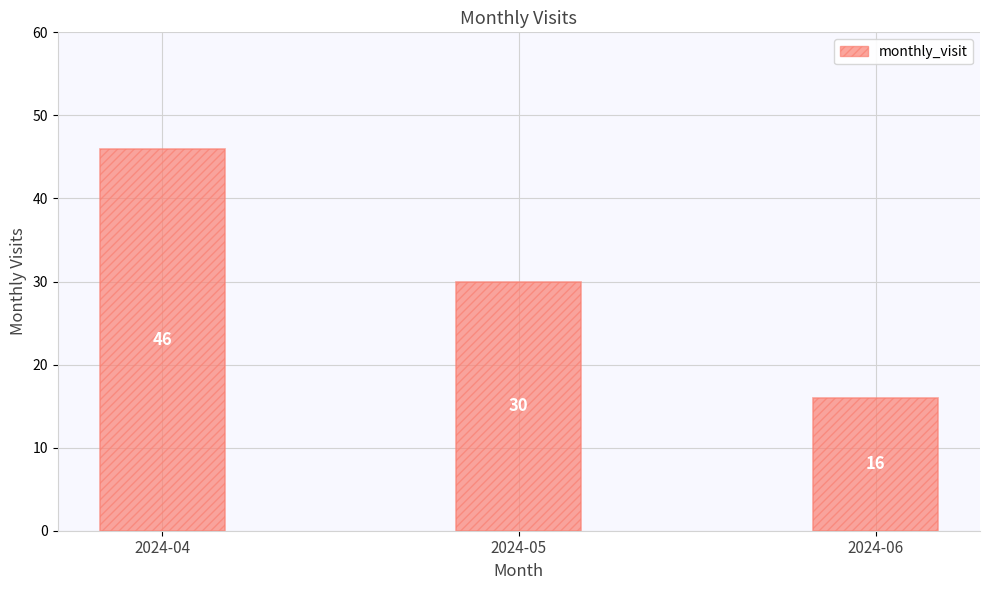

True or false: the data shows 6 at 2024-06.

False